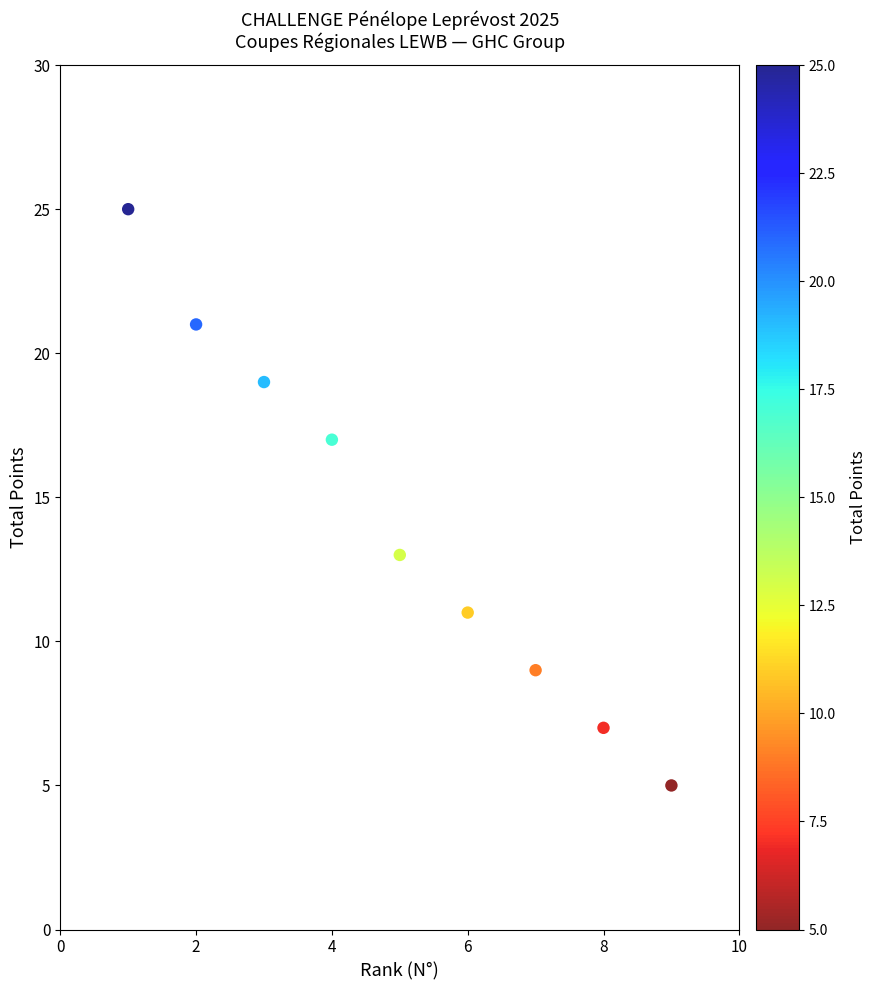

What is the average Y value?

14